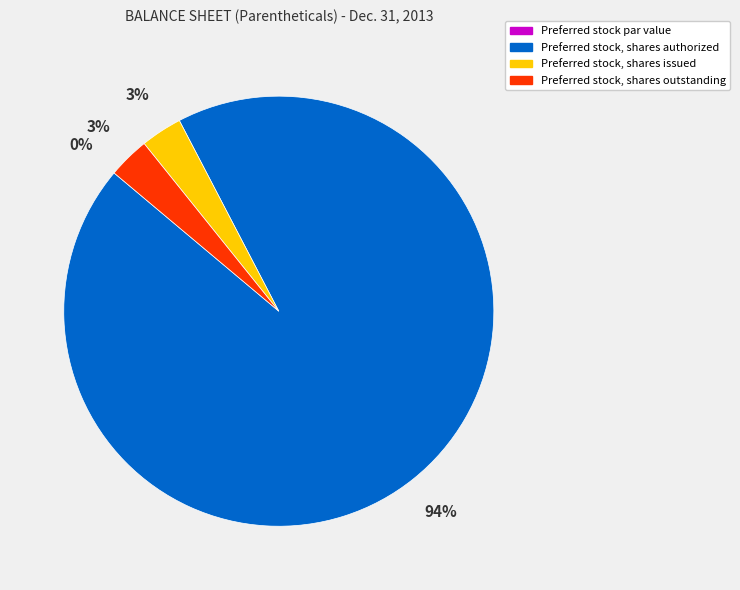

What is the ratio of the value at Preferred stock, shares issued to the value at Preferred stock, shares outstanding?

1.0